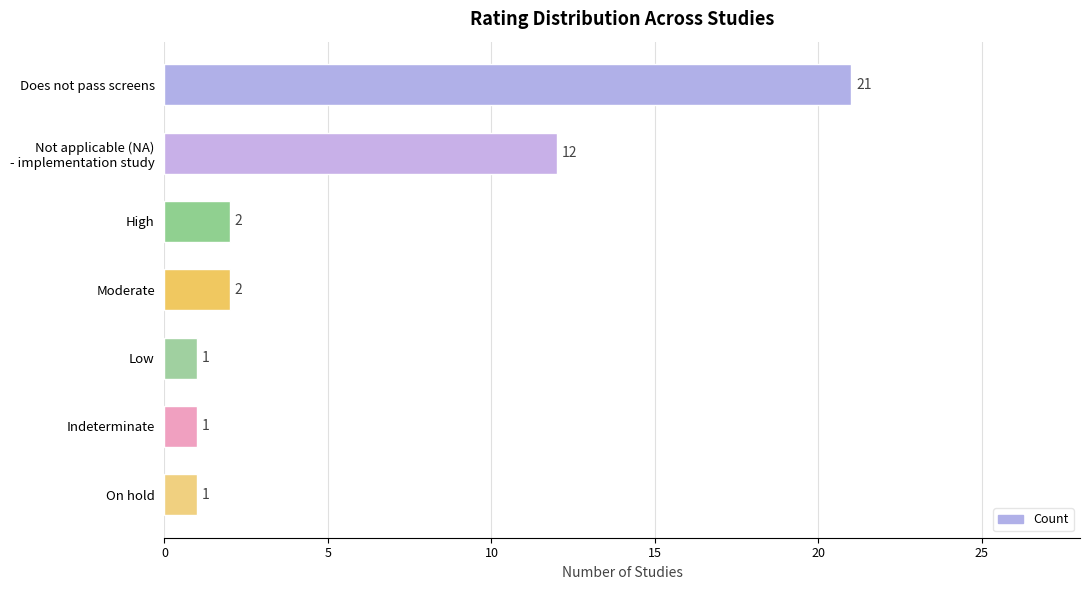

Reading top to bottom, extract all data points from this chart.

21	12	2	2	1	1	1